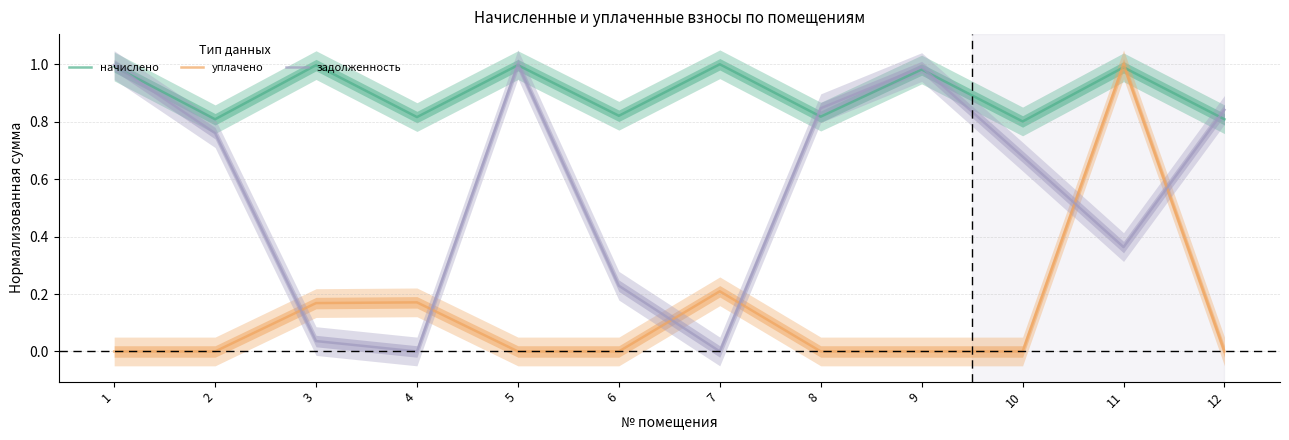

What is the value of the задолженность point at the 5th from the left?

1.0